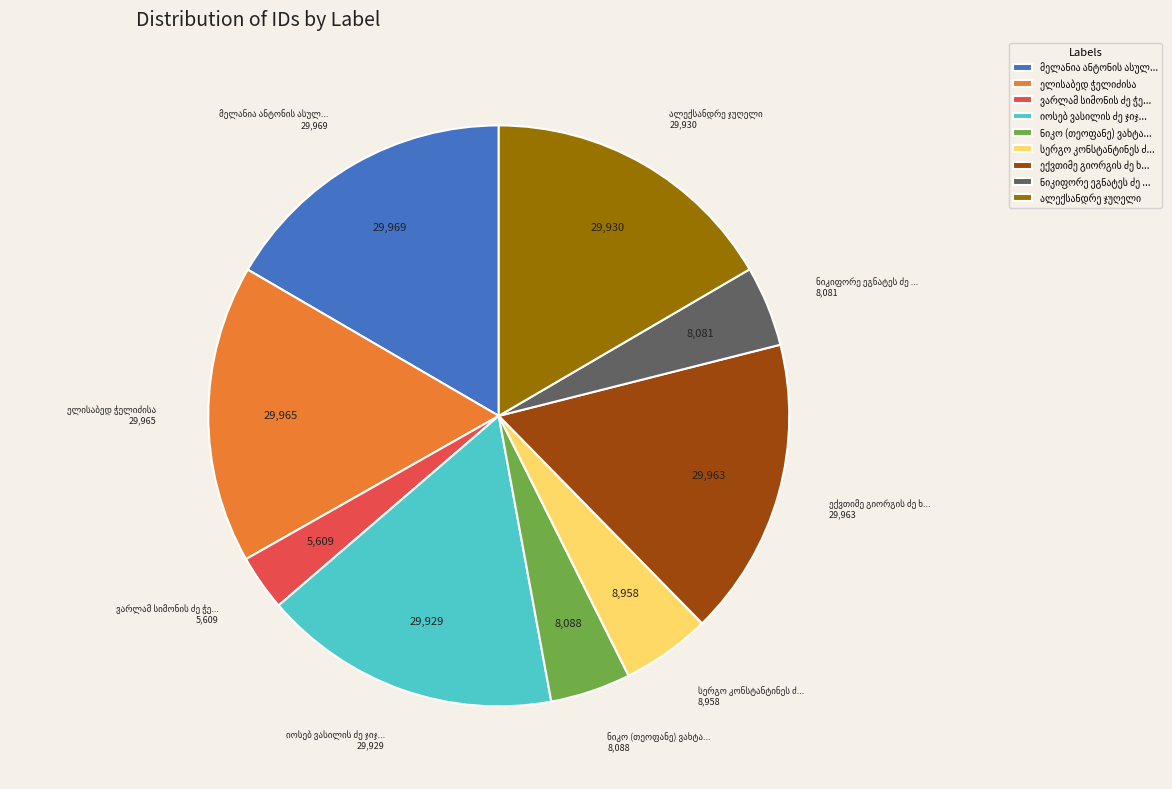

How many segments does this pie chart have?

9